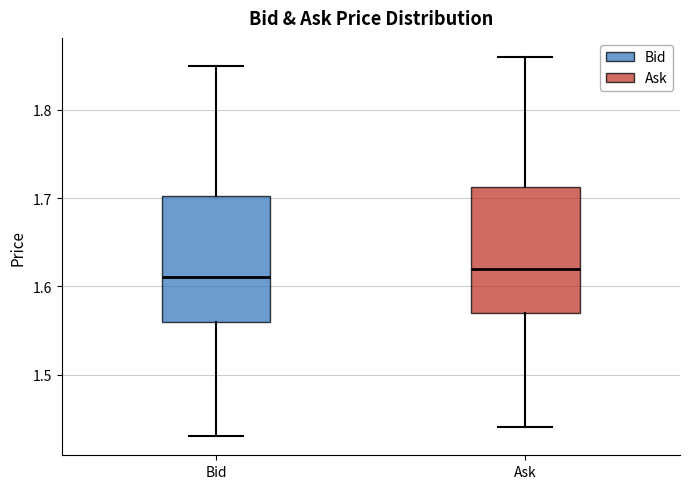

Where is the upper edge of the box for Ask on the y-axis? The values are not printed on the chart, so give them approximately, as read against the axis.

1.71